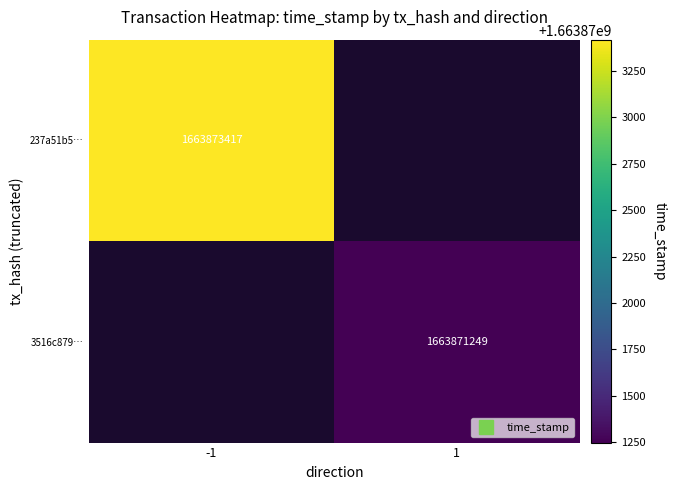

Rank the categories by 237a51b5… value from lowest to highest.

-1, 1